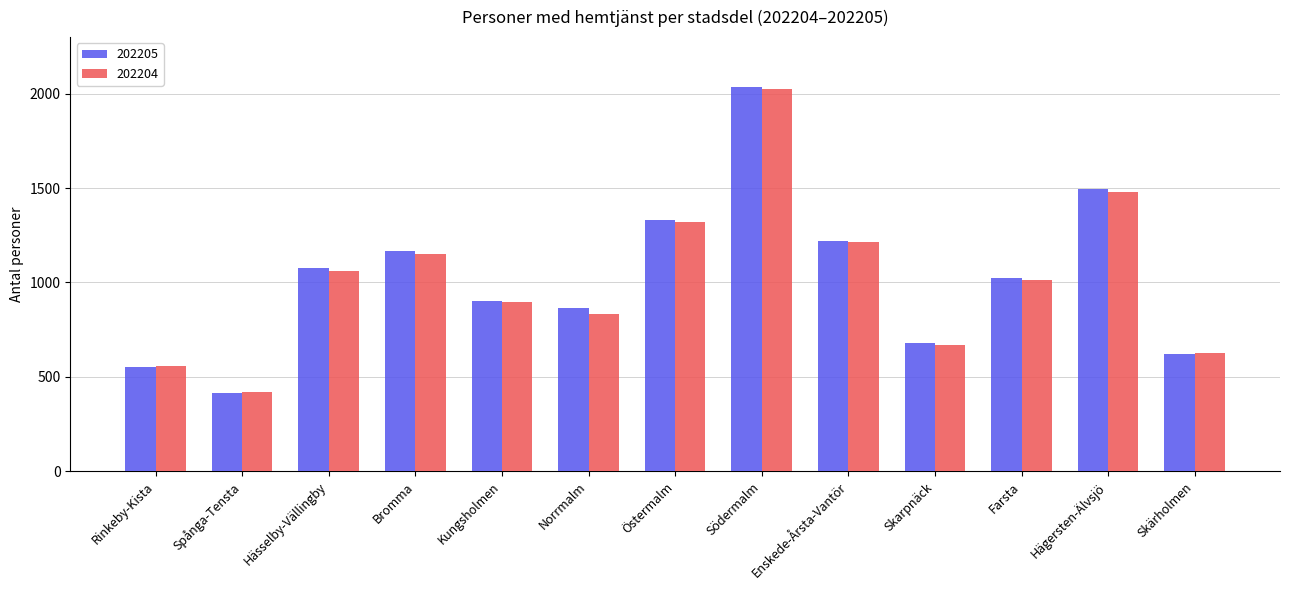

At how many categories does at least one series exceed 756?

9